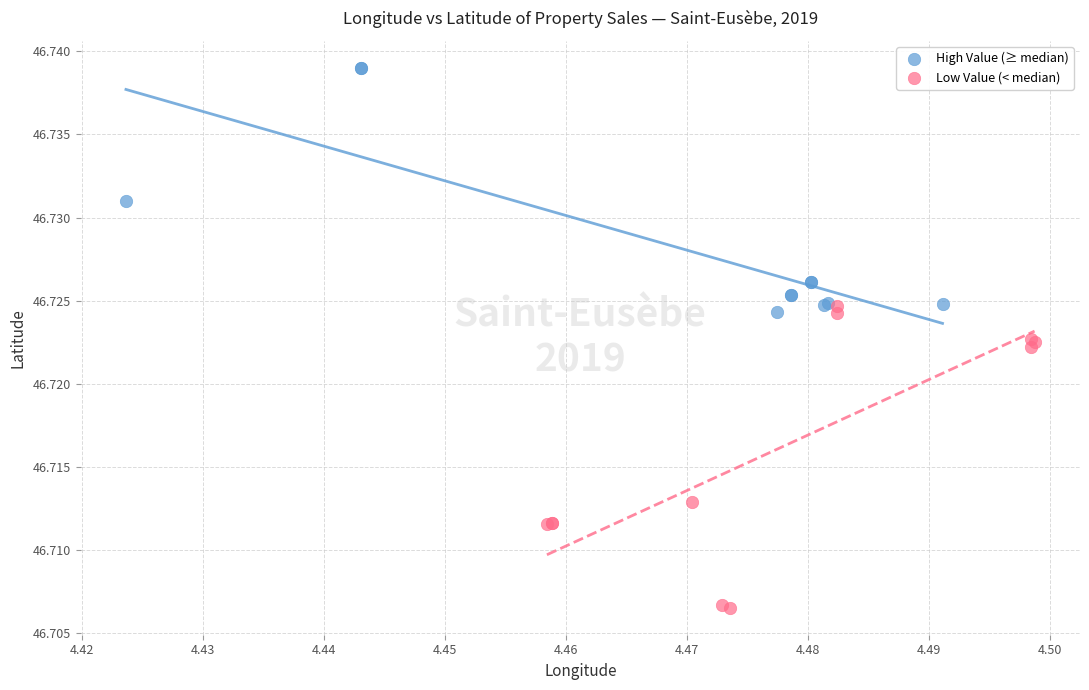

Which series contains the highest Y value?

High Value (≥ median)